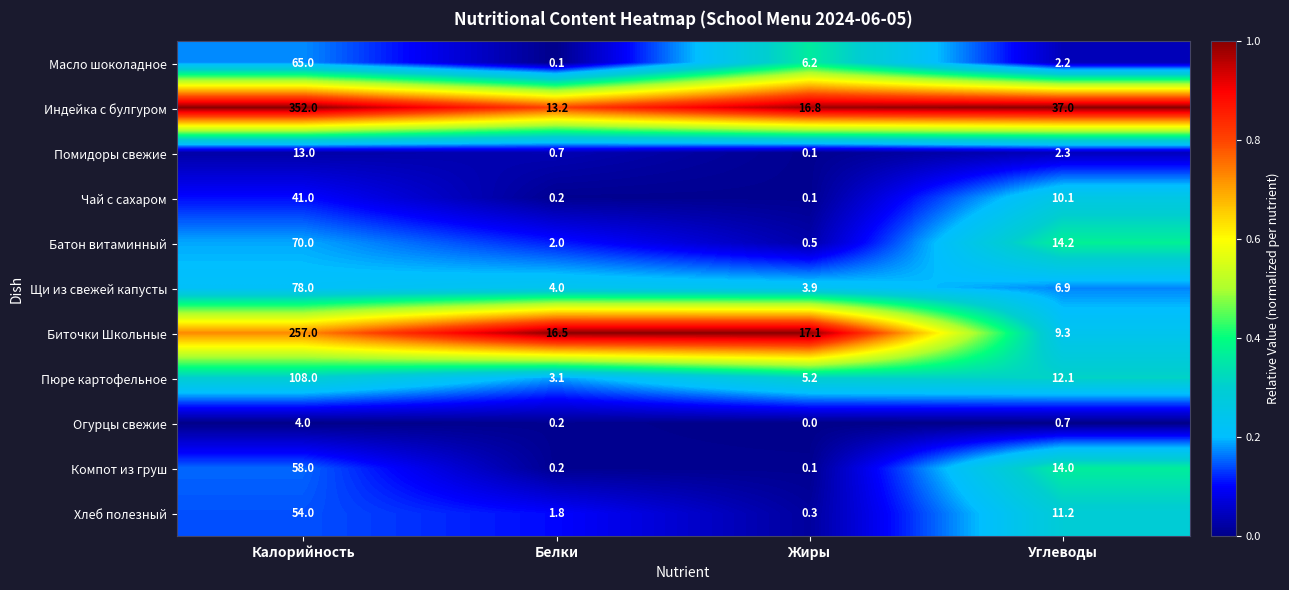

The value of Чай с сахаром at Калорийность is 68.7. True or false?

False